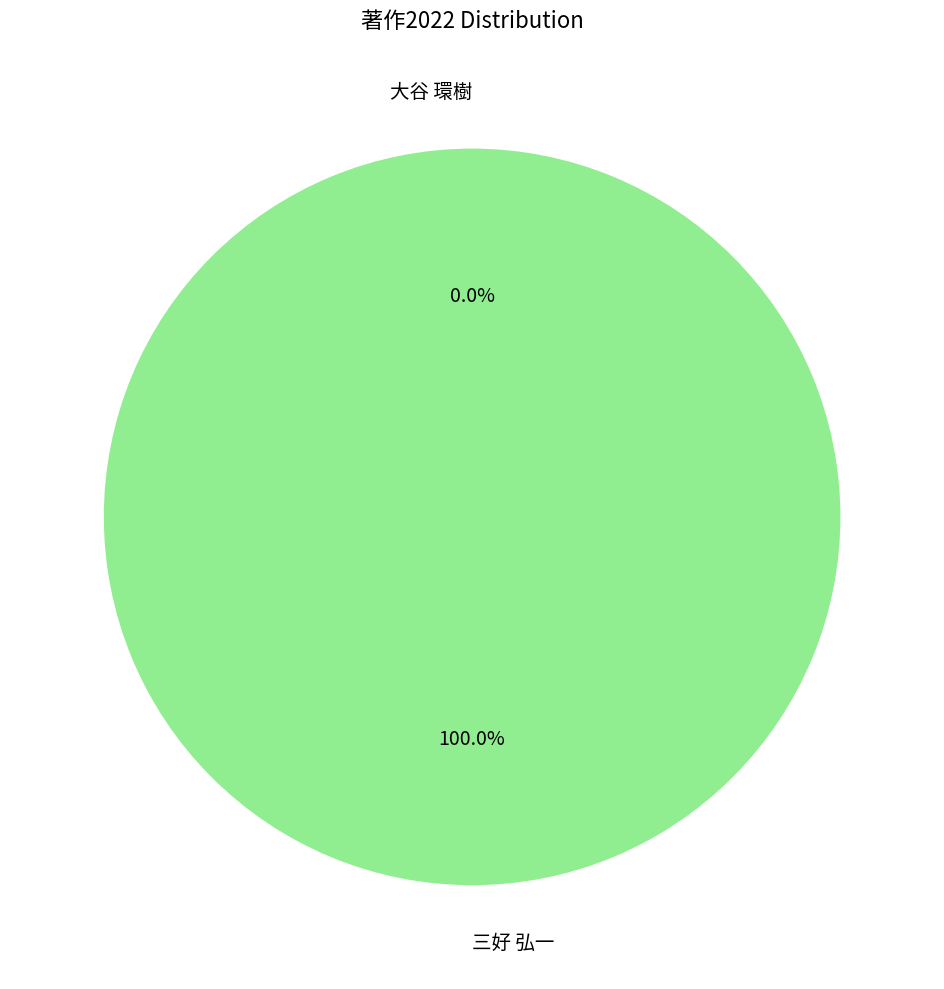

What percentage is the 三好 弘一 slice, to the nearest percent?

100%